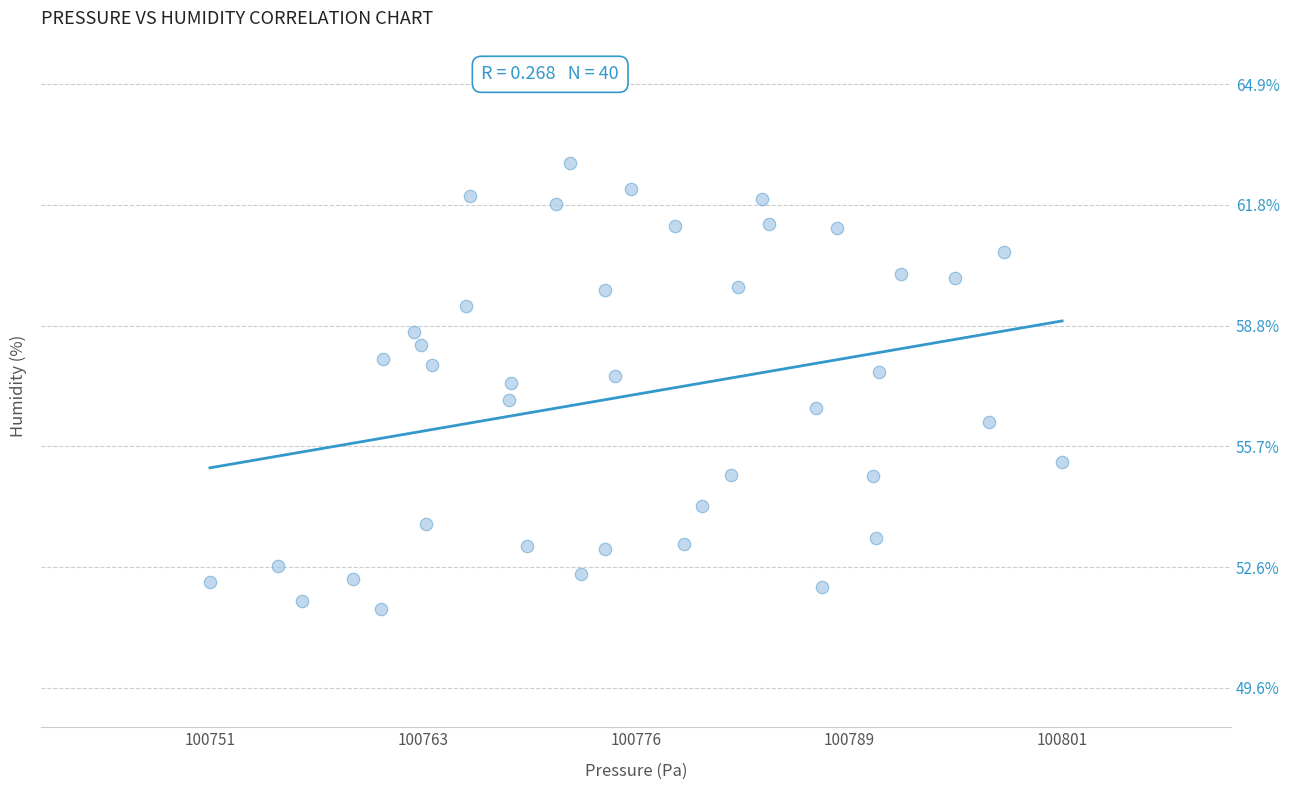

What is the range of Y values (max minus min)?

11.3